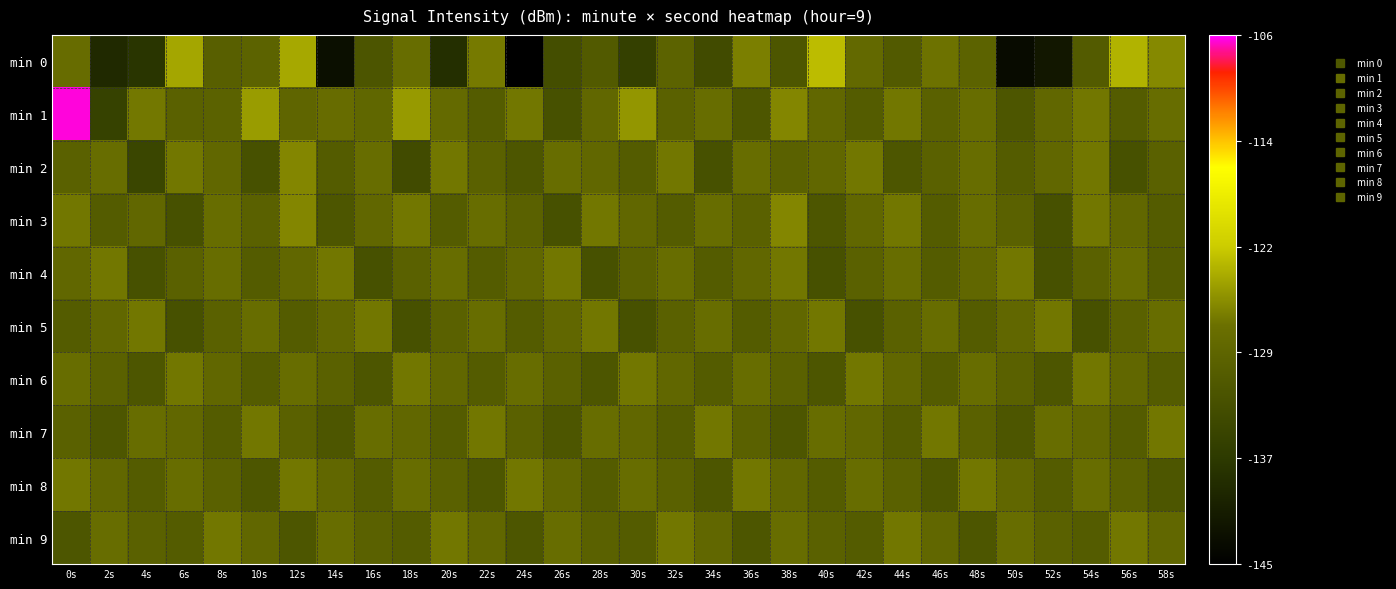

Reading left to right, transcribe all the data shown in this chart.

min 0: 0s=-128.0	2s=-139.3	4s=-137.7	6s=-124.0	8s=-130.3	10s=-129.6	12s=-123.9	14s=-142.9	16s=-132.2	18s=-128.0	20s=-138.6	22s=-126.8	24s=-145.1	26s=-133.5	28s=-131.3	30s=-136.0	32s=-129.7	34s=-134.0	36s=-126.4	38s=-132.0	40s=-122.6	42s=-128.6	44s=-131.3	46s=-127.3	48s=-129.6	50s=-143.5	52s=-141.8	54s=-131.1	56s=-123.1	58s=-125.9
min 1: 0s=-106.4	2s=-135.6	4s=-126.9	6s=-130.1	8s=-129.8	10s=-124.6	12s=-129.3	14s=-128.1	16s=-129.0	18s=-124.8	20s=-128.5	22s=-131.0	24s=-127.0	26s=-133.0	28s=-129.0	30s=-125.0	32s=-130.0	34s=-128.0	36s=-132.0	38s=-126.0	40s=-129.0	42s=-131.0	44s=-127.0	46s=-130.0	48s=-128.0	50s=-132.0	52s=-129.0	54s=-127.0	56s=-131.0	58s=-128.0
min 2: 0s=-130.0	2s=-128.0	4s=-135.0	6s=-127.0	8s=-129.0	10s=-133.0	12s=-126.0	14s=-131.0	16s=-128.0	18s=-134.0	20s=-127.0	22s=-130.0	24s=-132.0	26s=-128.0	28s=-129.0	30s=-131.0	32s=-127.0	34s=-133.0	36s=-128.0	38s=-130.0	40s=-129.0	42s=-127.0	44s=-132.0	46s=-130.0	48s=-128.0	50s=-131.0	52s=-129.0	54s=-127.0	56s=-133.0	58s=-130.0
min 3: 0s=-127.0	2s=-131.0	4s=-129.0	6s=-133.0	8s=-128.0	10s=-130.0	12s=-126.0	14s=-132.0	16s=-129.0	18s=-127.0	20s=-131.0	22s=-128.0	24s=-130.0	26s=-133.0	28s=-127.0	30s=-129.0	32s=-131.0	34s=-128.0	36s=-130.0	38s=-126.0	40s=-132.0	42s=-129.0	44s=-127.0	46s=-131.0	48s=-128.0	50s=-130.0	52s=-133.0	54s=-127.0	56s=-129.0	58s=-131.0
min 4: 0s=-129.0	2s=-127.0	4s=-133.0	6s=-130.0	8s=-128.0	10s=-131.0	12s=-129.0	14s=-127.0	16s=-133.0	18s=-130.0	20s=-128.0	22s=-131.0	24s=-129.0	26s=-127.0	28s=-133.0	30s=-130.0	32s=-128.0	34s=-131.0	36s=-129.0	38s=-127.0	40s=-133.0	42s=-130.0	44s=-128.0	46s=-131.0	48s=-129.0	50s=-127.0	52s=-133.0	54s=-130.0	56s=-128.0	58s=-131.0
min 5: 0s=-131.0	2s=-129.0	4s=-127.0	6s=-133.0	8s=-130.0	10s=-128.0	12s=-131.0	14s=-129.0	16s=-127.0	18s=-133.0	20s=-130.0	22s=-128.0	24s=-131.0	26s=-129.0	28s=-127.0	30s=-133.0	32s=-130.0	34s=-128.0	36s=-131.0	38s=-129.0	40s=-127.0	42s=-133.0	44s=-130.0	46s=-128.0	48s=-131.0	50s=-129.0	52s=-127.0	54s=-133.0	56s=-130.0	58s=-128.0
min 6: 0s=-128.0	2s=-130.0	4s=-132.0	6s=-127.0	8s=-129.0	10s=-131.0	12s=-128.0	14s=-130.0	16s=-132.0	18s=-127.0	20s=-129.0	22s=-131.0	24s=-128.0	26s=-130.0	28s=-132.0	30s=-127.0	32s=-129.0	34s=-131.0	36s=-128.0	38s=-130.0	40s=-132.0	42s=-127.0	44s=-129.0	46s=-131.0	48s=-128.0	50s=-130.0	52s=-132.0	54s=-127.0	56s=-129.0	58s=-131.0
min 7: 0s=-130.0	2s=-132.0	4s=-128.0	6s=-129.0	8s=-131.0	10s=-127.0	12s=-130.0	14s=-132.0	16s=-128.0	18s=-129.0	20s=-131.0	22s=-127.0	24s=-130.0	26s=-132.0	28s=-128.0	30s=-129.0	32s=-131.0	34s=-127.0	36s=-130.0	38s=-132.0	40s=-128.0	42s=-129.0	44s=-131.0	46s=-127.0	48s=-130.0	50s=-132.0	52s=-128.0	54s=-129.0	56s=-131.0	58s=-127.0
min 8: 0s=-127.0	2s=-129.0	4s=-131.0	6s=-128.0	8s=-130.0	10s=-132.0	12s=-127.0	14s=-129.0	16s=-131.0	18s=-128.0	20s=-130.0	22s=-132.0	24s=-127.0	26s=-129.0	28s=-131.0	30s=-128.0	32s=-130.0	34s=-132.0	36s=-127.0	38s=-129.0	40s=-131.0	42s=-128.0	44s=-130.0	46s=-132.0	48s=-127.0	50s=-129.0	52s=-131.0	54s=-128.0	56s=-130.0	58s=-132.0
min 9: 0s=-132.0	2s=-128.0	4s=-130.0	6s=-131.0	8s=-127.0	10s=-129.0	12s=-132.0	14s=-128.0	16s=-130.0	18s=-131.0	20s=-127.0	22s=-129.0	24s=-132.0	26s=-128.0	28s=-130.0	30s=-131.0	32s=-127.0	34s=-129.0	36s=-132.0	38s=-128.0	40s=-130.0	42s=-131.0	44s=-127.0	46s=-129.0	48s=-132.0	50s=-128.0	52s=-130.0	54s=-131.0	56s=-127.0	58s=-129.0